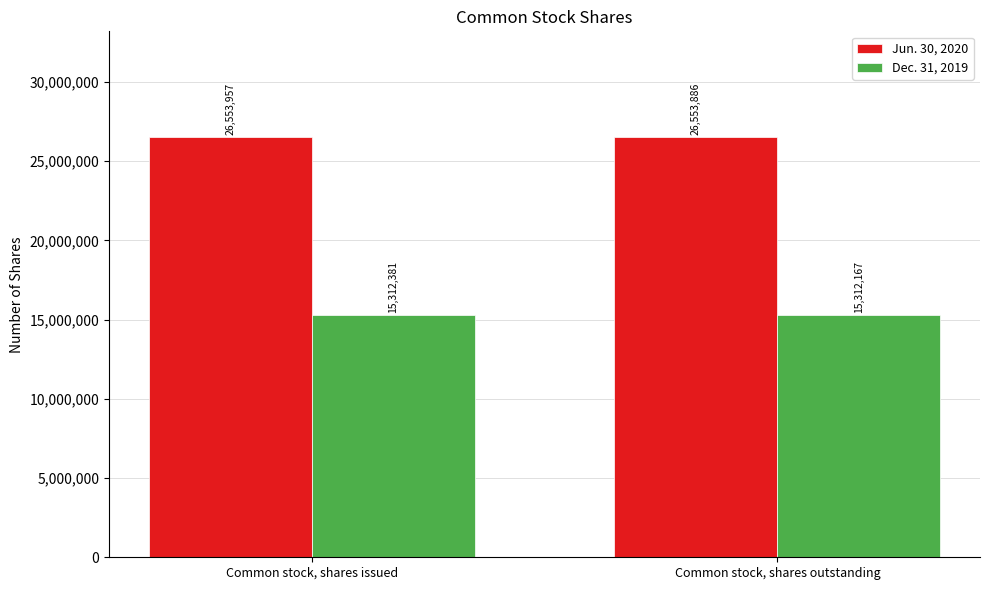

How many groups of bars are there?

2